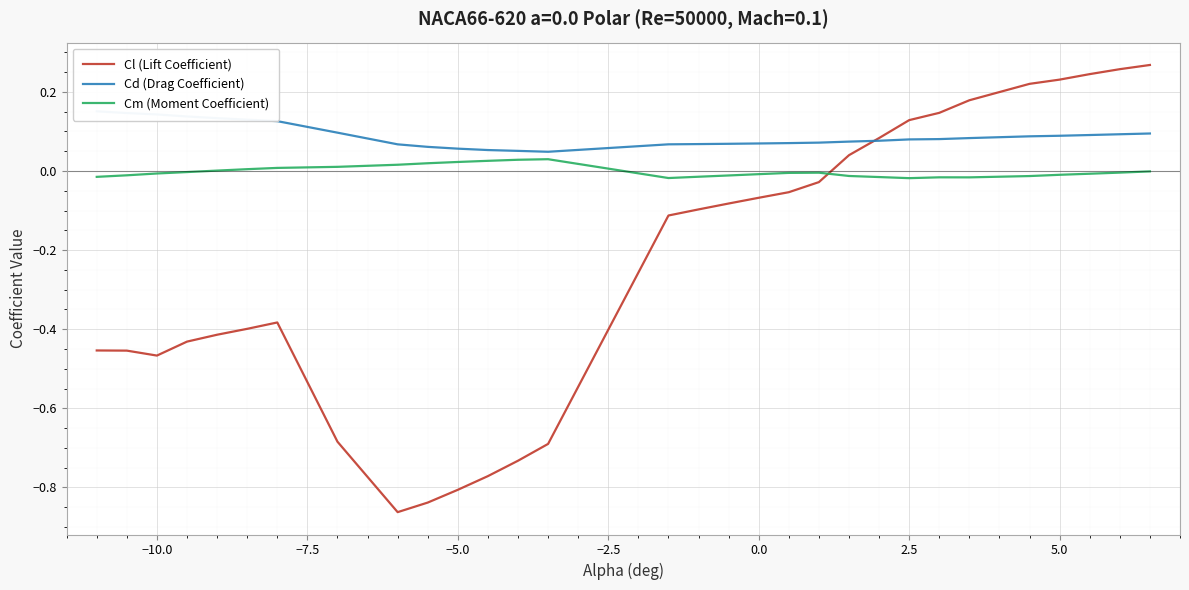

At how many categories does at least one series exceed 0?

30